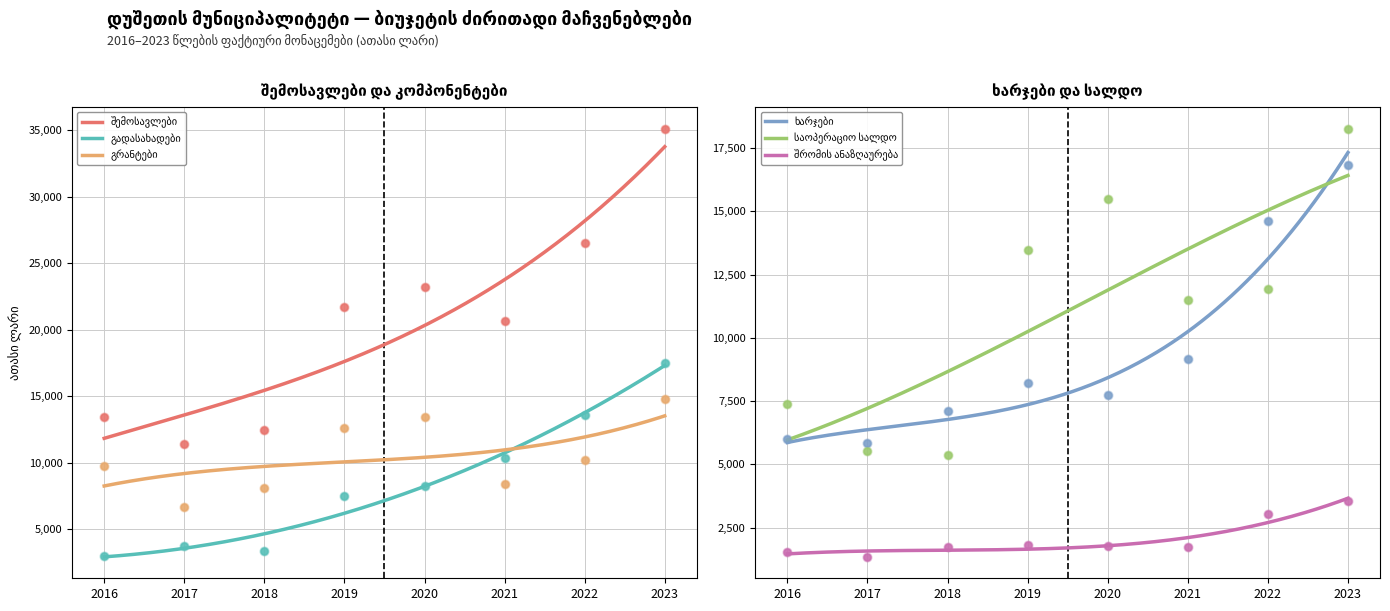

Which series has the largest total across all categories?

შემოსავლები